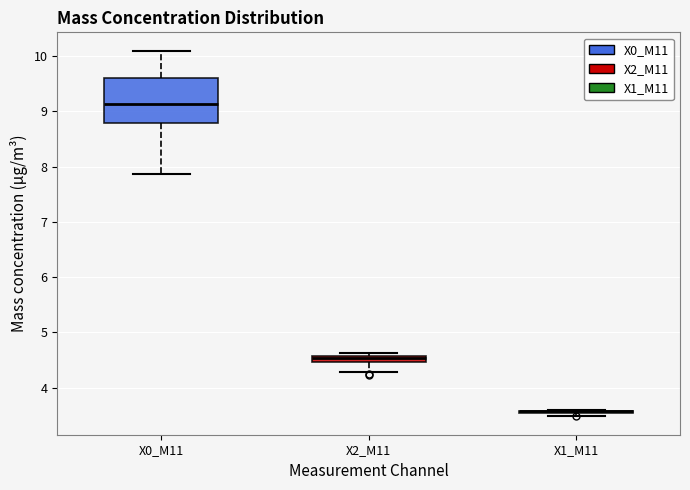

Comparing the boxes themselves (not the whiskers), which one is the tallest?

X0_M11